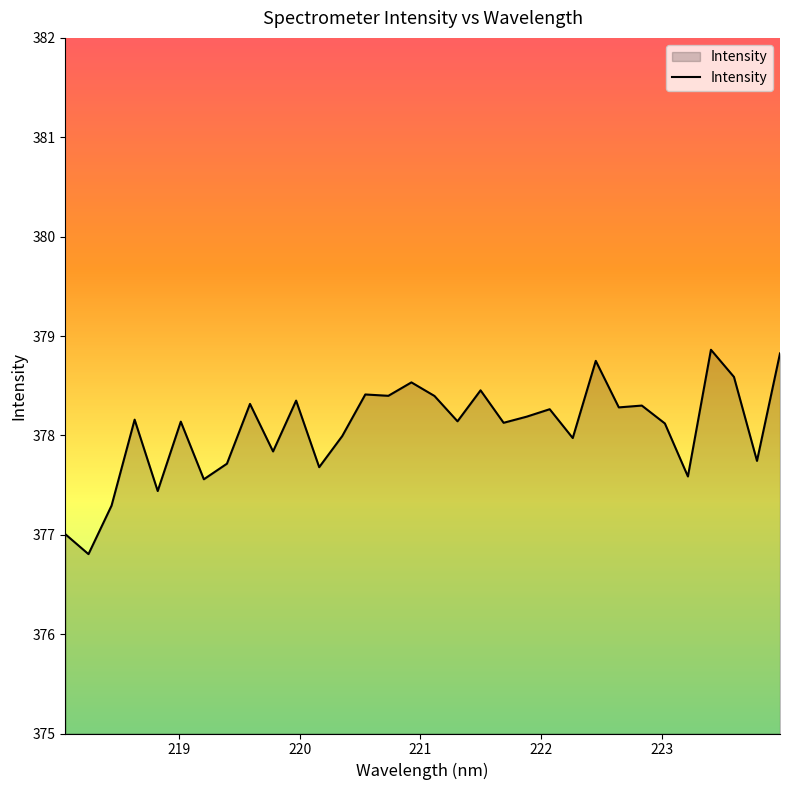

What is the minimum value shown in the chart?

376.8